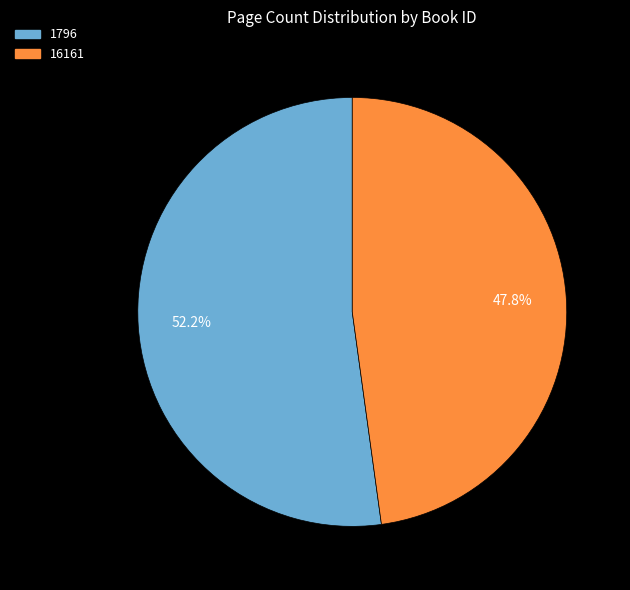

Is there any slice that represents more than half of the pie?

Yes